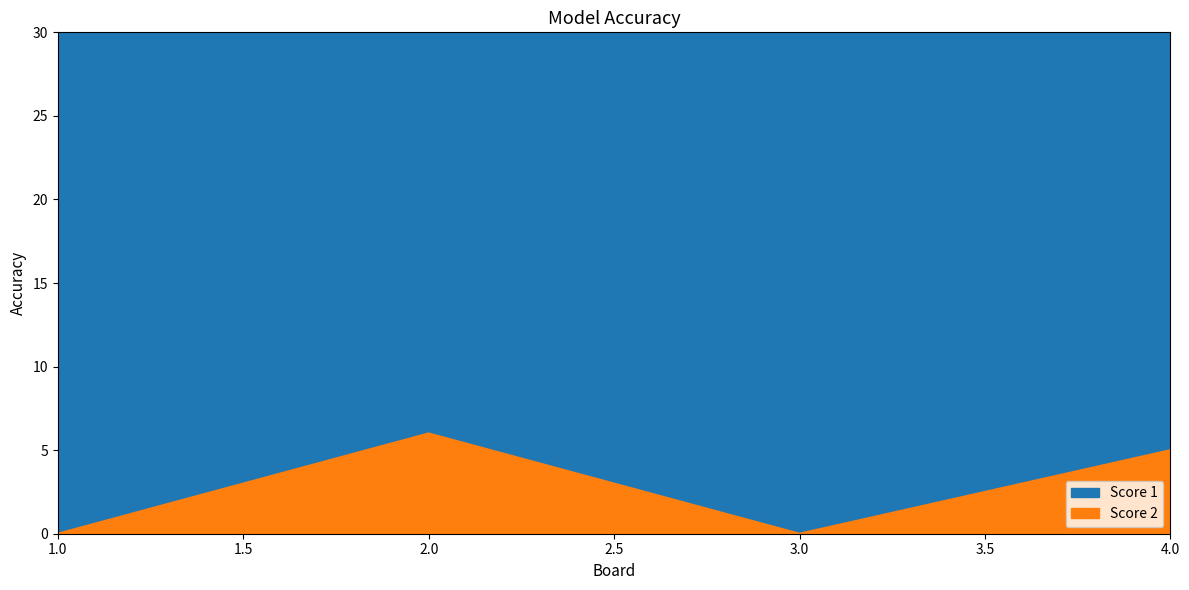

Which series changed the most between 1 and 4?

Score 1